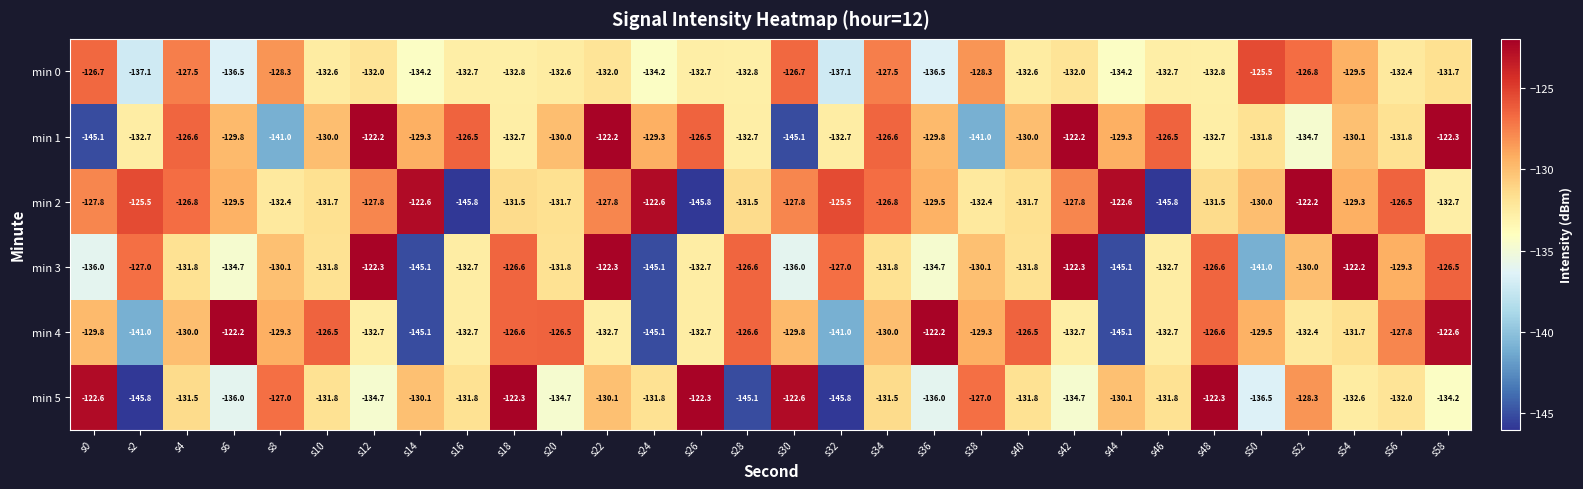

Rank the series at s36 from lowest to highest value.

min 0, min 5, min 3, min 1, min 2, min 4